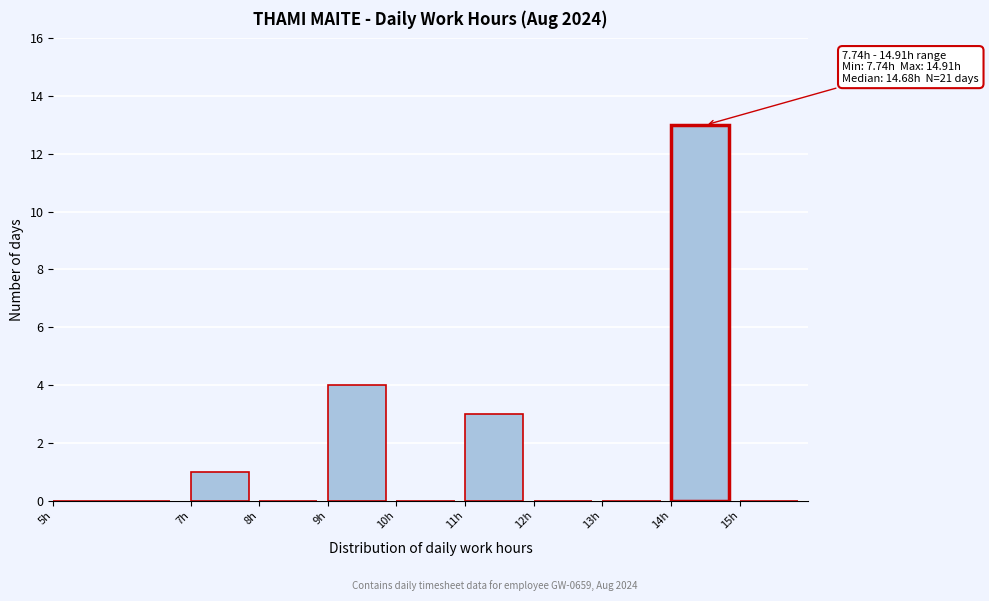

Which range on the x-axis has the tallest bar?

14 to 15